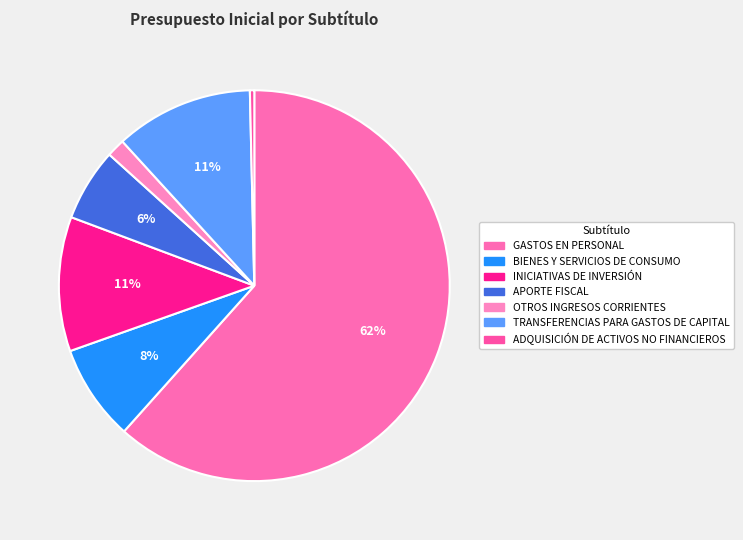

Rank the categories by value from lowest to highest.

ADQUISICIÓN DE ACTIVOS NO FINANCIEROS, OTROS INGRESOS CORRIENTES, APORTE FISCAL, BIENES Y SERVICIOS DE CONSUMO, INICIATIVAS DE INVERSIÓN, TRANSFERENCIAS PARA GASTOS DE CAPITAL, GASTOS EN PERSONAL